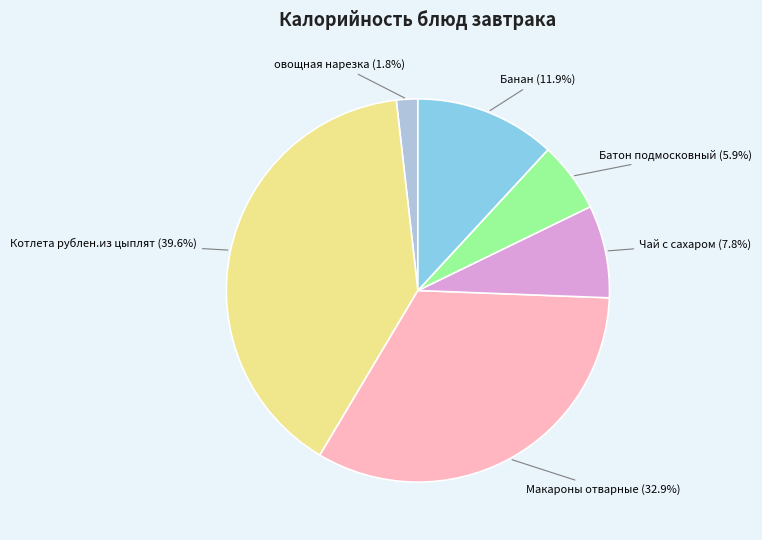

Is there any slice that represents more than half of the pie?

No